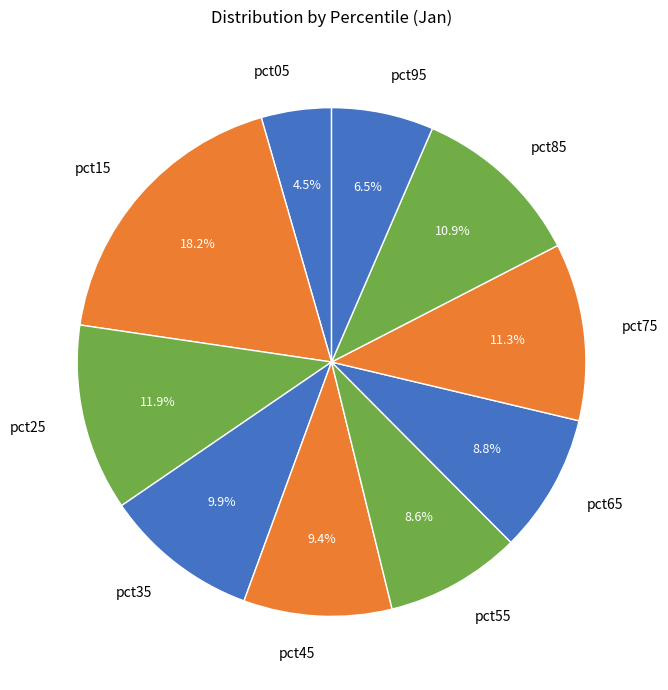

Which slice is the largest?

pct15